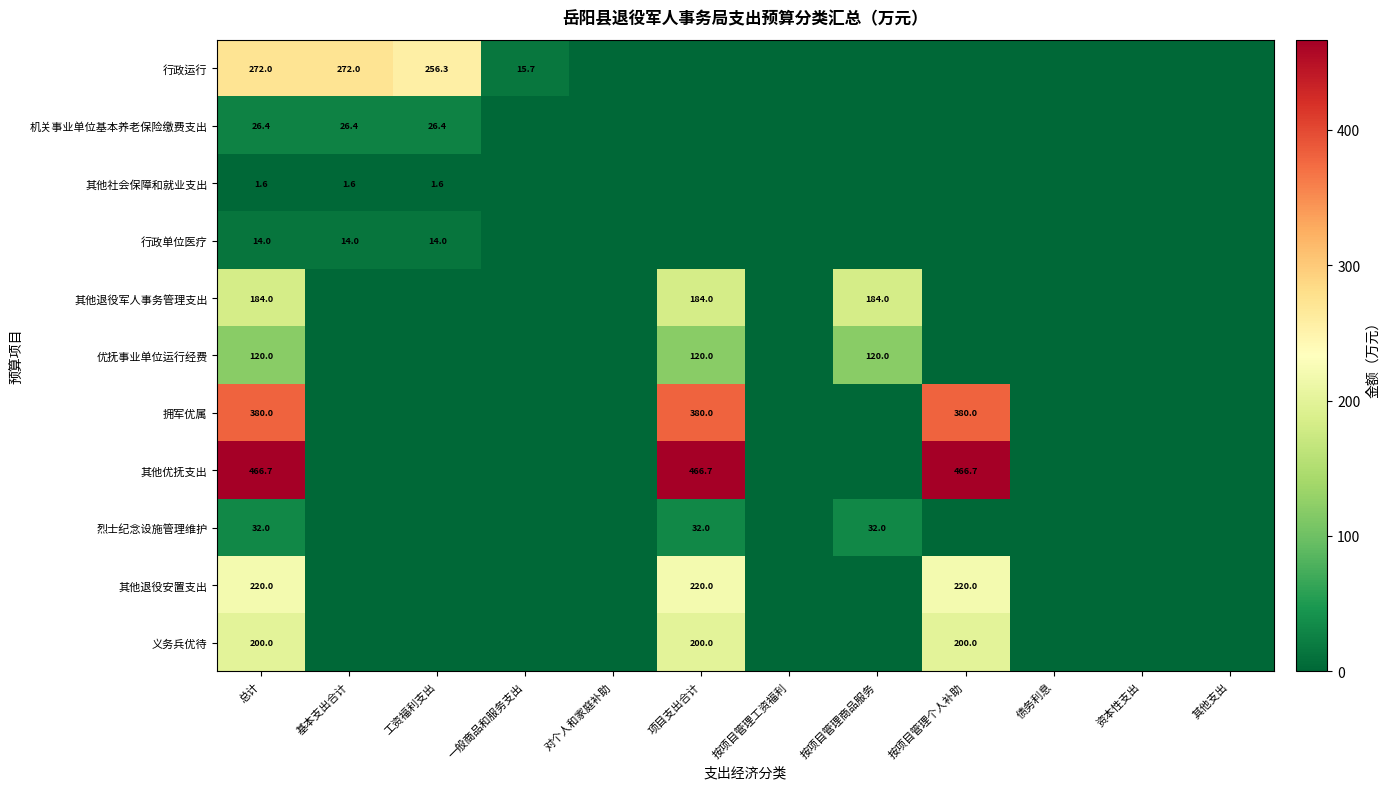

Is it true that 烈士纪念设施管理维护 equals 32.0 at 按项目管理商品服务?

True